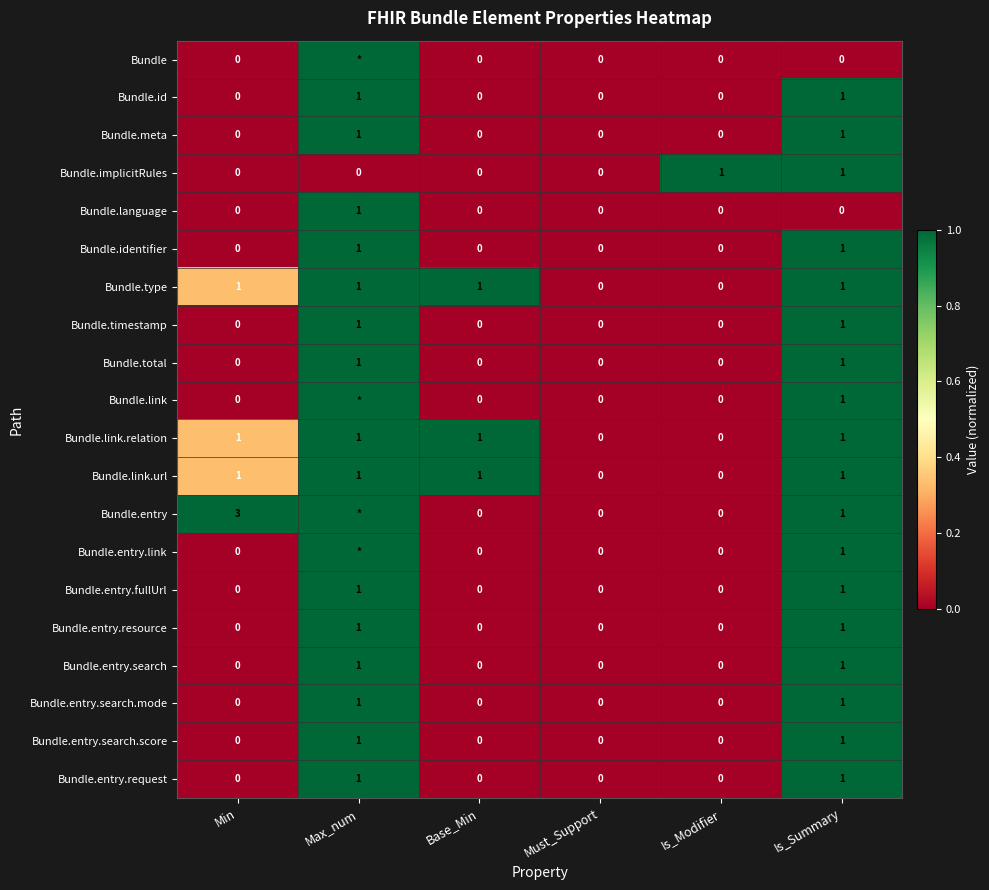

What is the sum of the Bundle.entry values at Min and Is_Modifier?

3